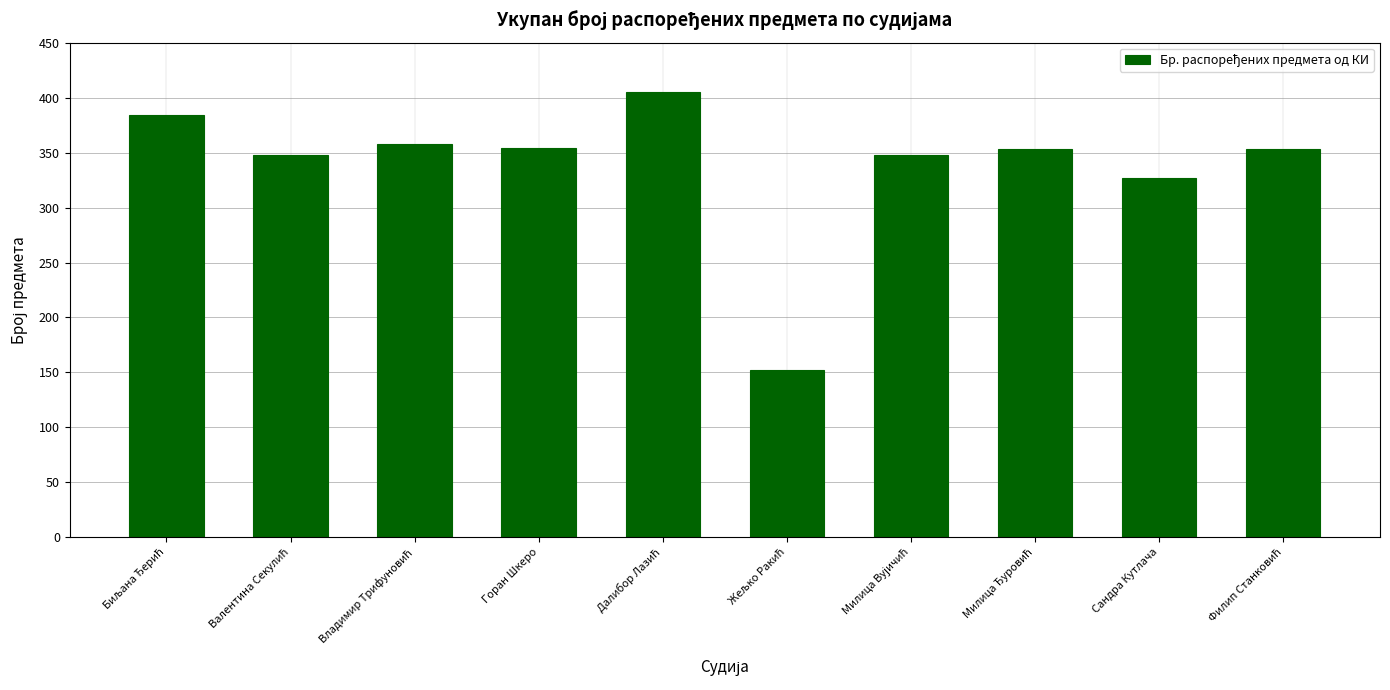

What is the label of the 2nd bar from the right?

Сандра Кутлача